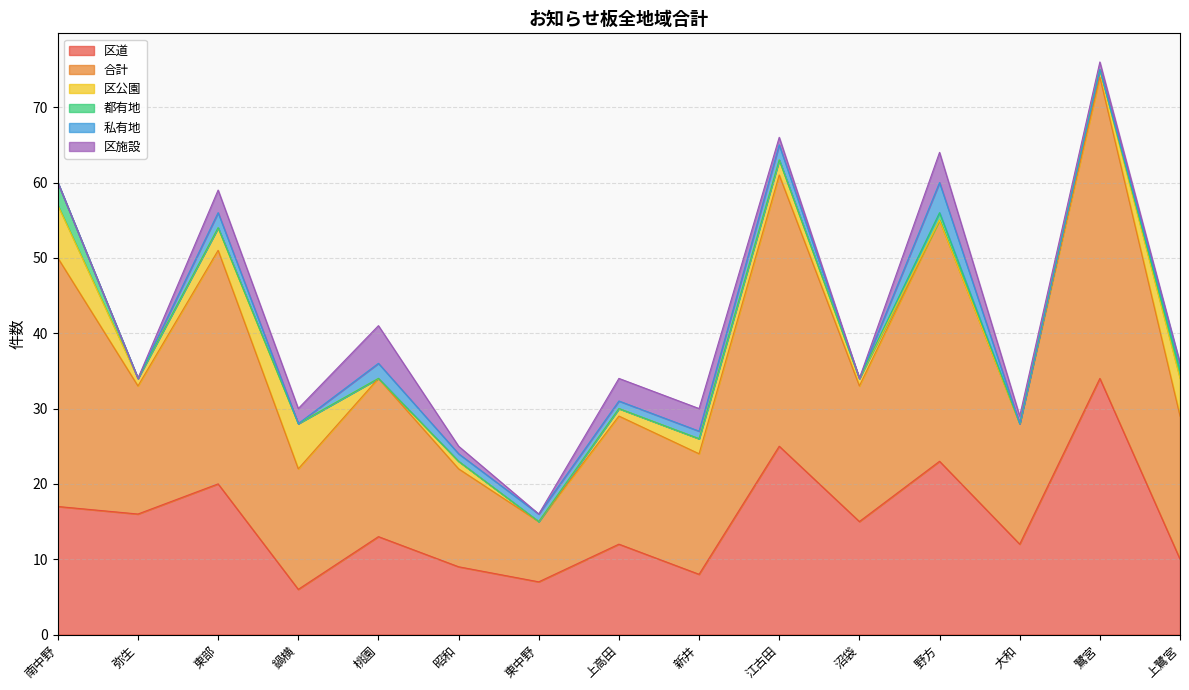

Which series has the largest range (max minus min)?

合計